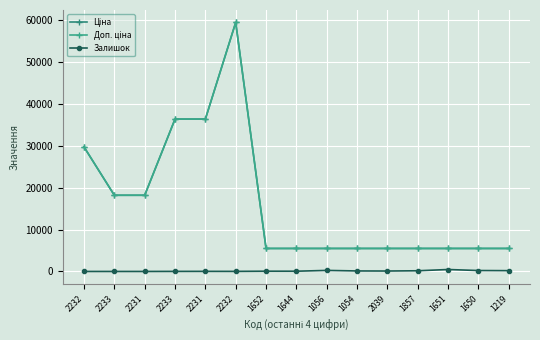

What is the difference between the second highest and minimum values in the Доп. ціна series?

30926.7